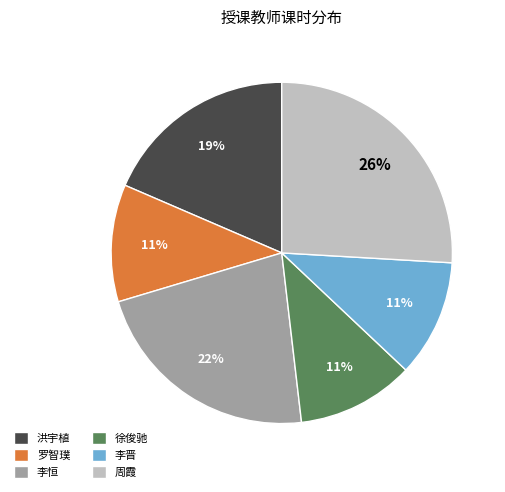

To the nearest percent, what is the combined percentage of 徐俊驰 and 洪宇植?

30%